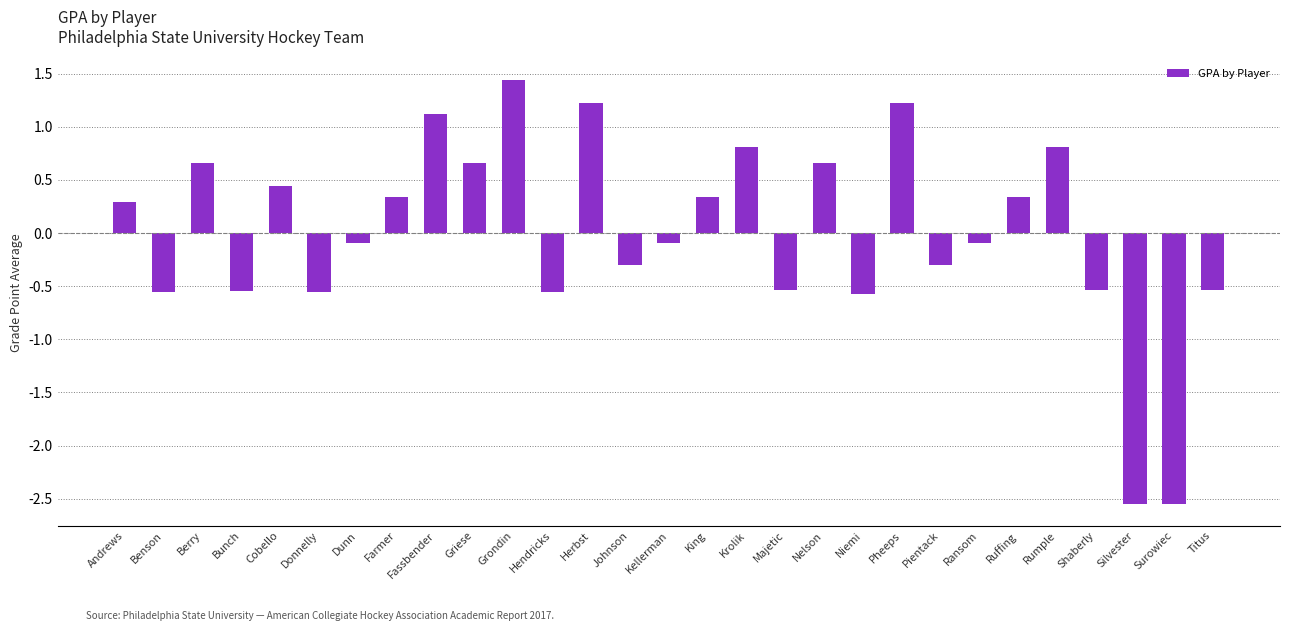

Between Shaberly and Kellerman, which is larger?

Kellerman